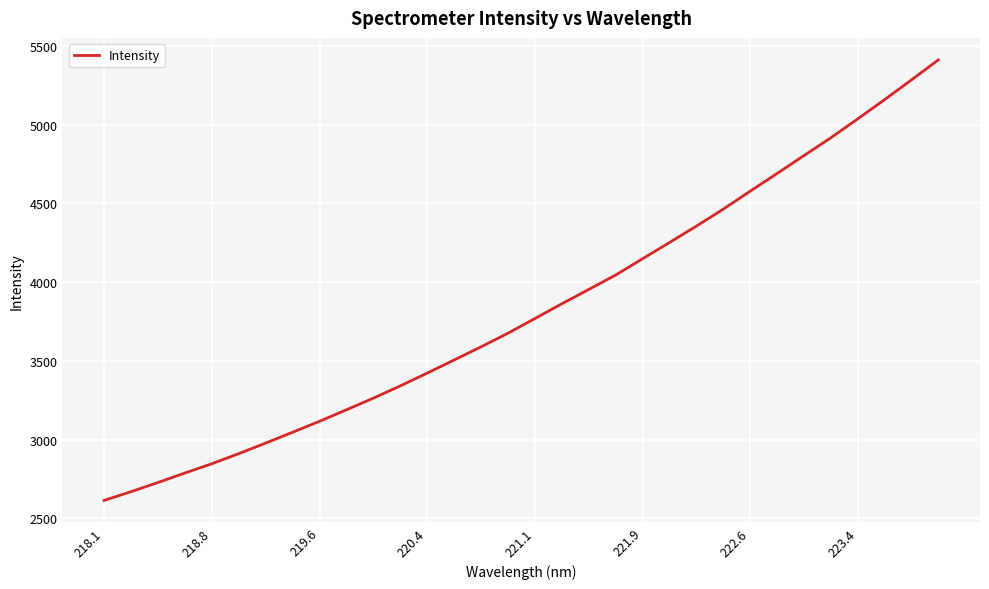

What is the minimum value shown in the chart?

2614.1